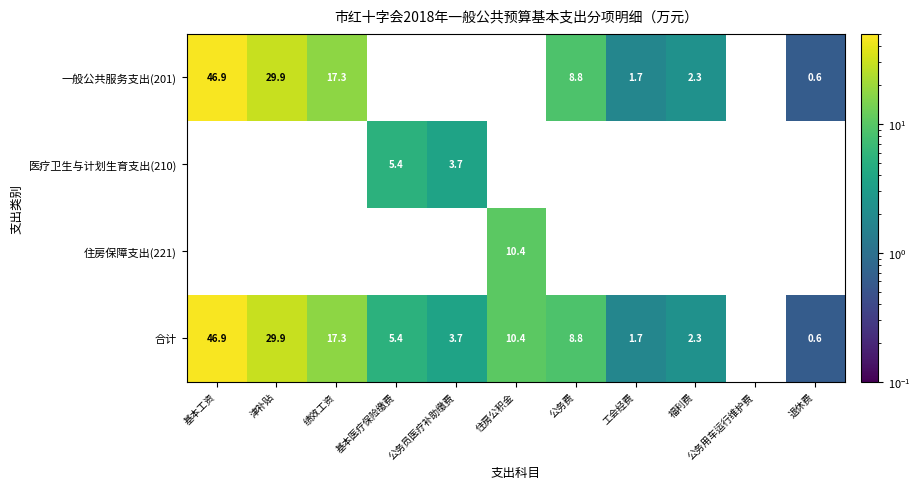

What is the sum of the 一般公共服务支出(201) values at 公务费 and 绩效工资?

26.1